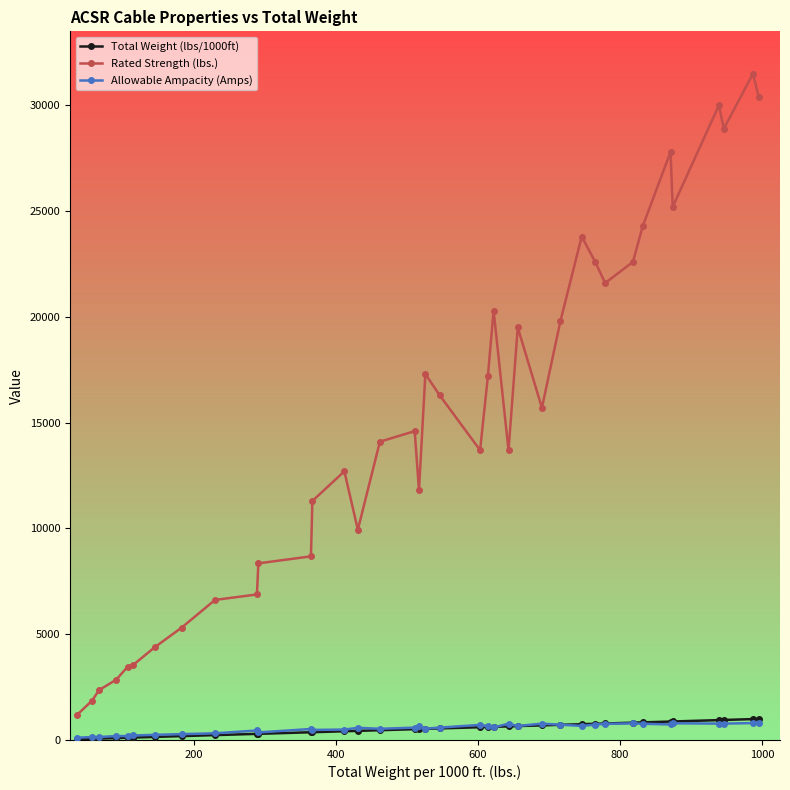

True or false: Allowable Ampacity (Amps) has more than 1 points higher than both neighbors.

True